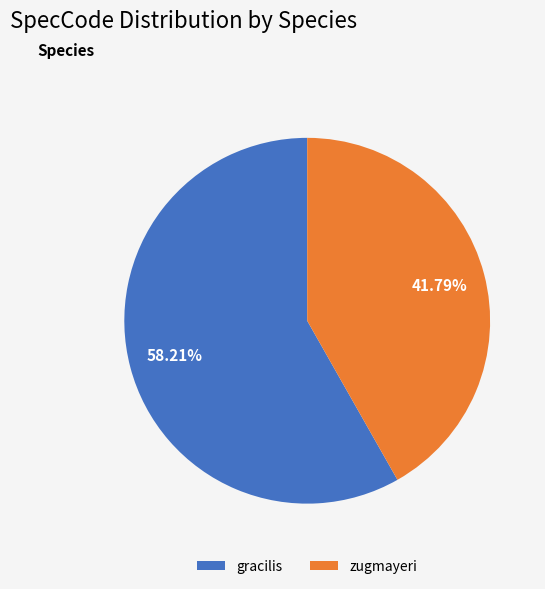

To the nearest percent, what is the combined percentage of zugmayeri and gracilis?

100%